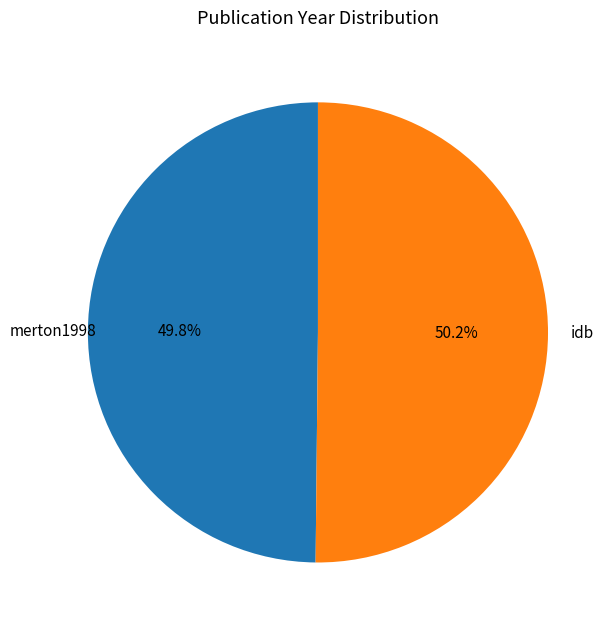

The idb slice represents 41% of the pie. True or false?

False